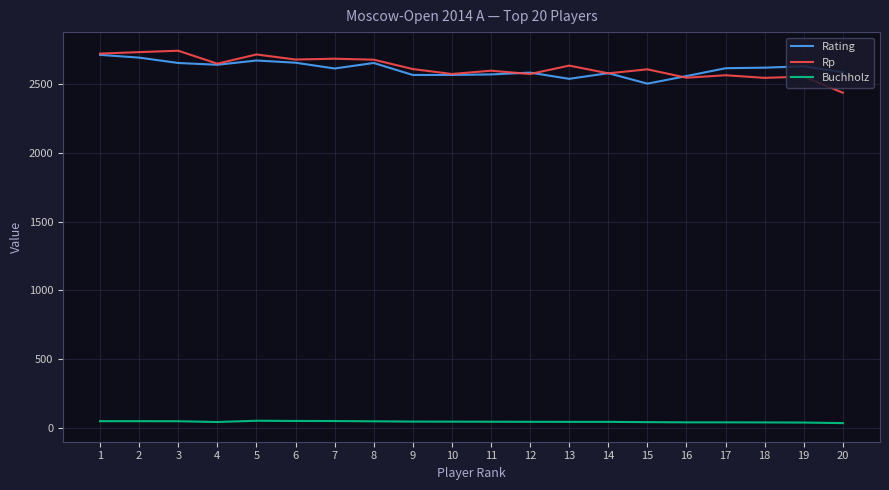

Rank the series by their maximum value, from lowest to highest.

Buchholz, Rating, Rp